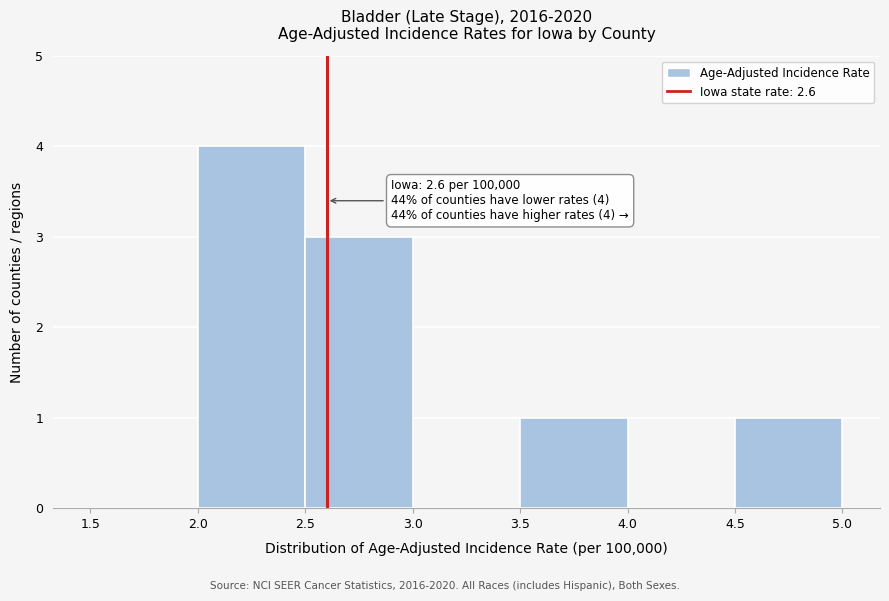

Which range on the x-axis has the tallest bar?

2.0 to 2.5